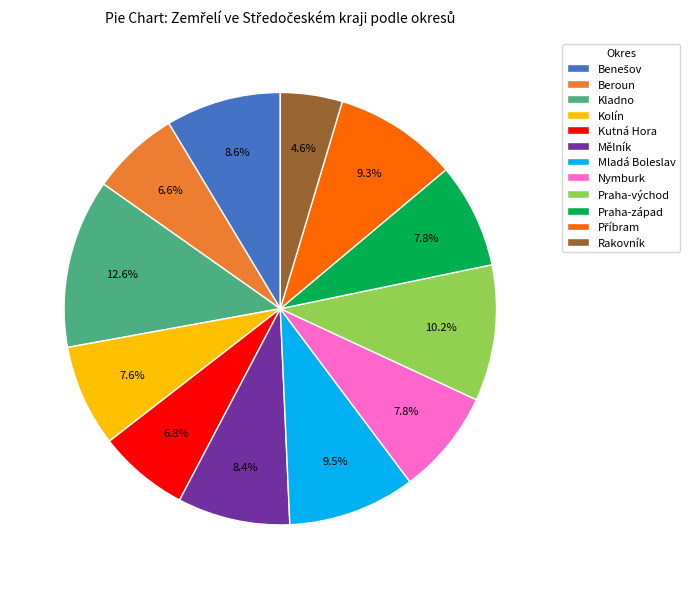

What percentage is the Praha-východ slice, to the nearest percent?

10%